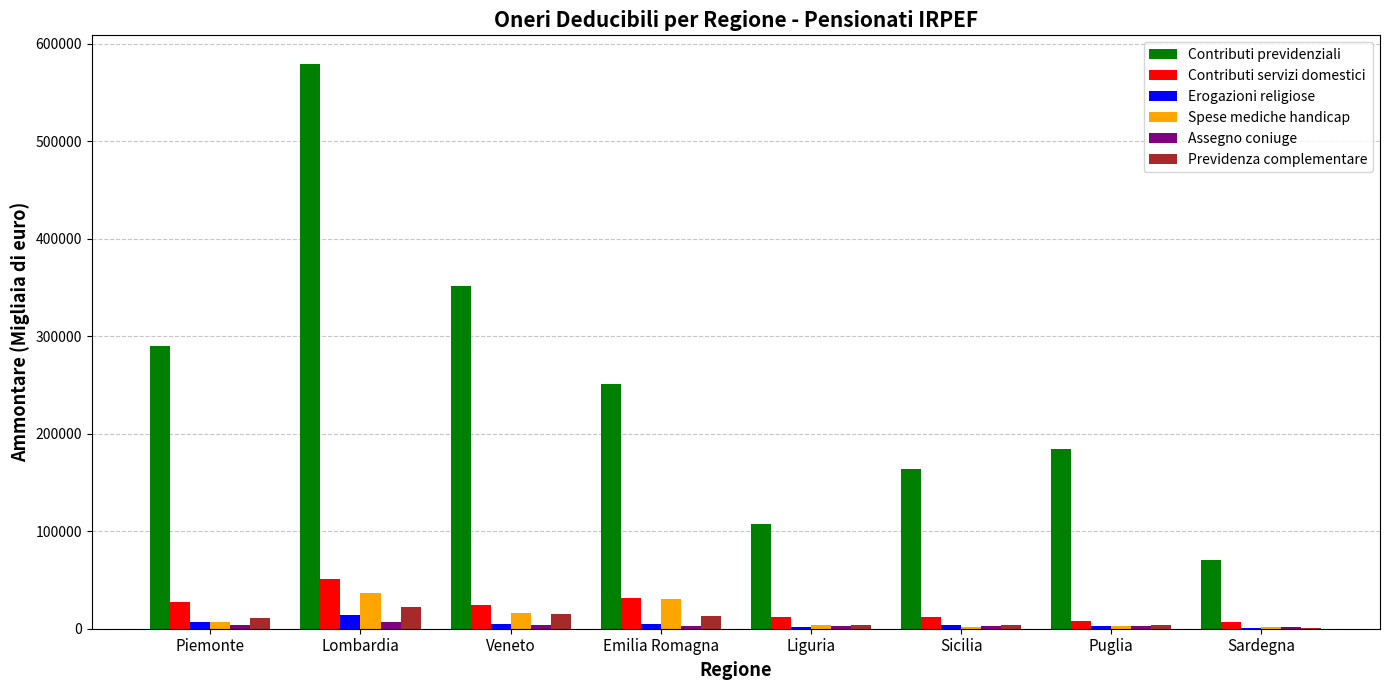

How many groups of bars are there?

8